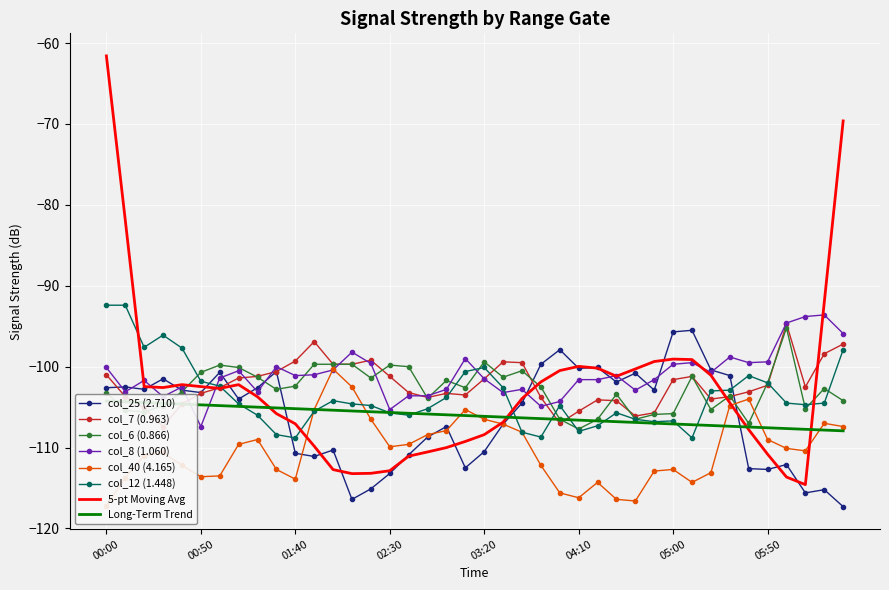

Is it true that 5-pt Moving Avg equals -107.1 at 01:40?

True